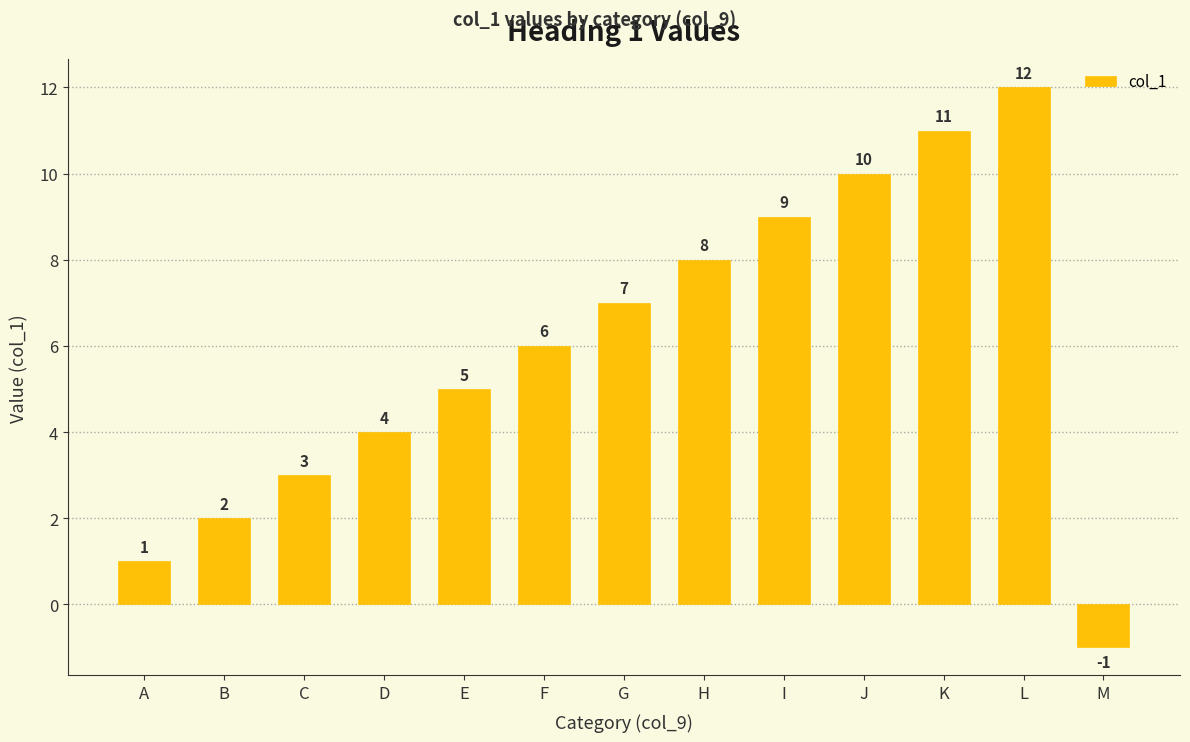

What is the change in value from C to M?

-4